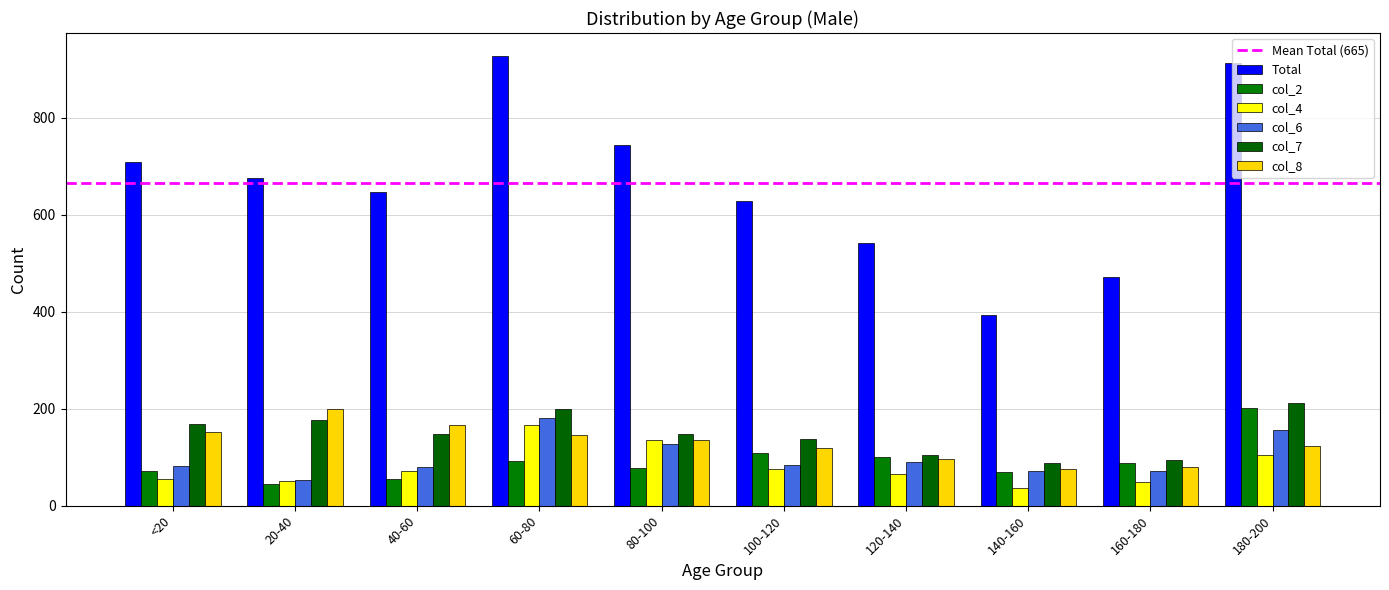

What is the total value across all series at 100-120?

1154